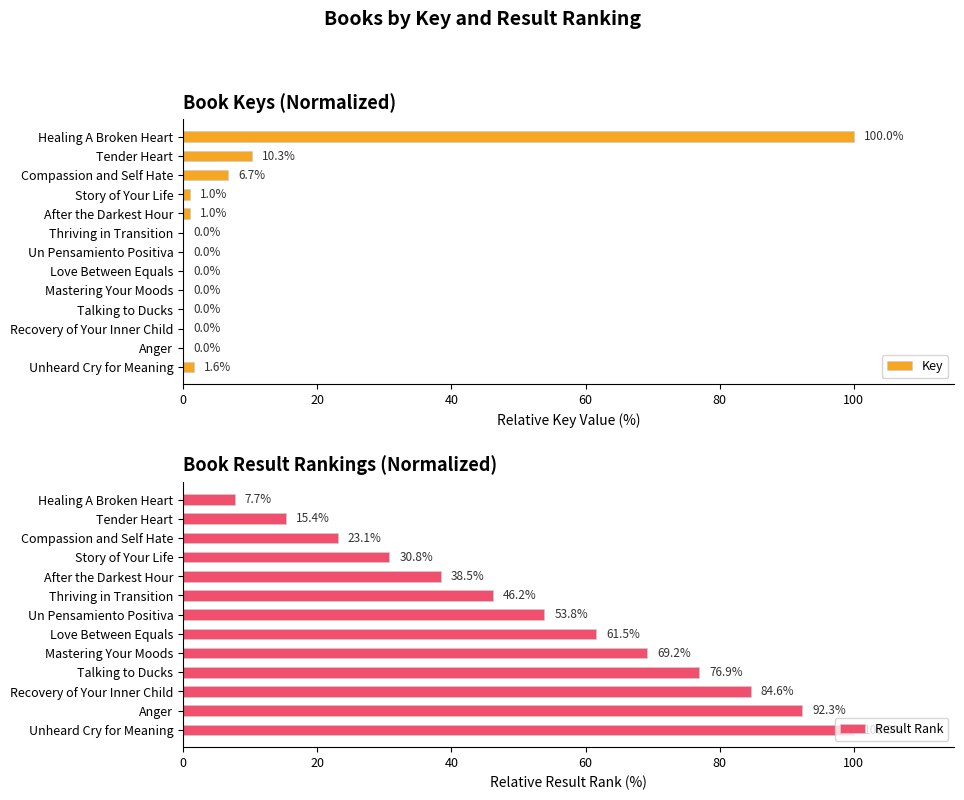

Is it true that Key equals 5.7 at Tender Heart?

False